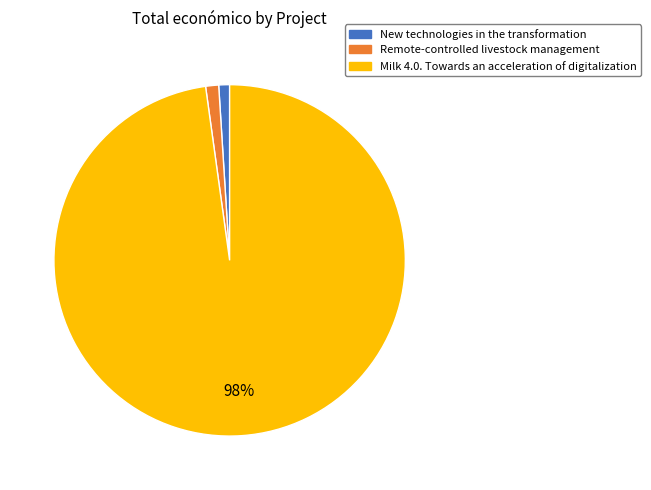

To the nearest percent, what is the difference between the Milk 4.0. Towards an acceleration of digitalization and New technologies in the transformation slice percentages?

97%